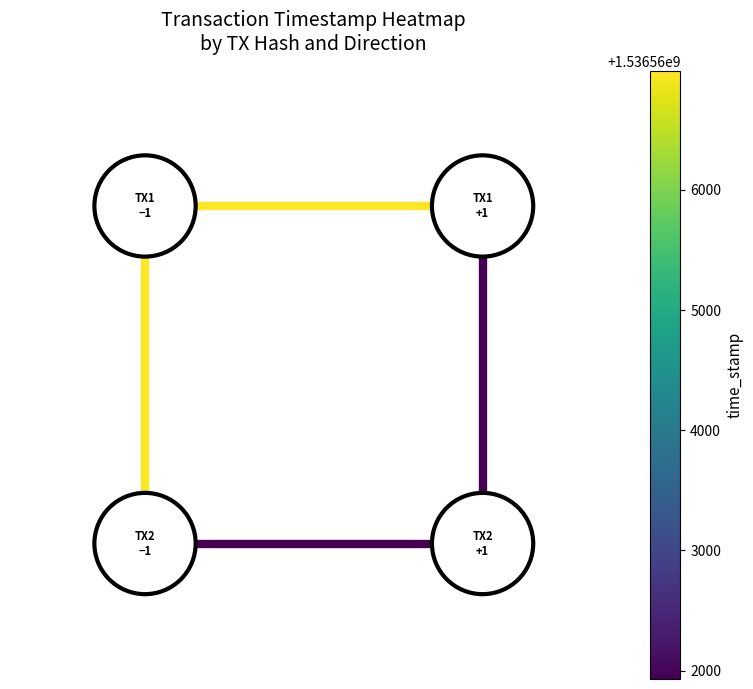

Count the number of data series in this chart.

4